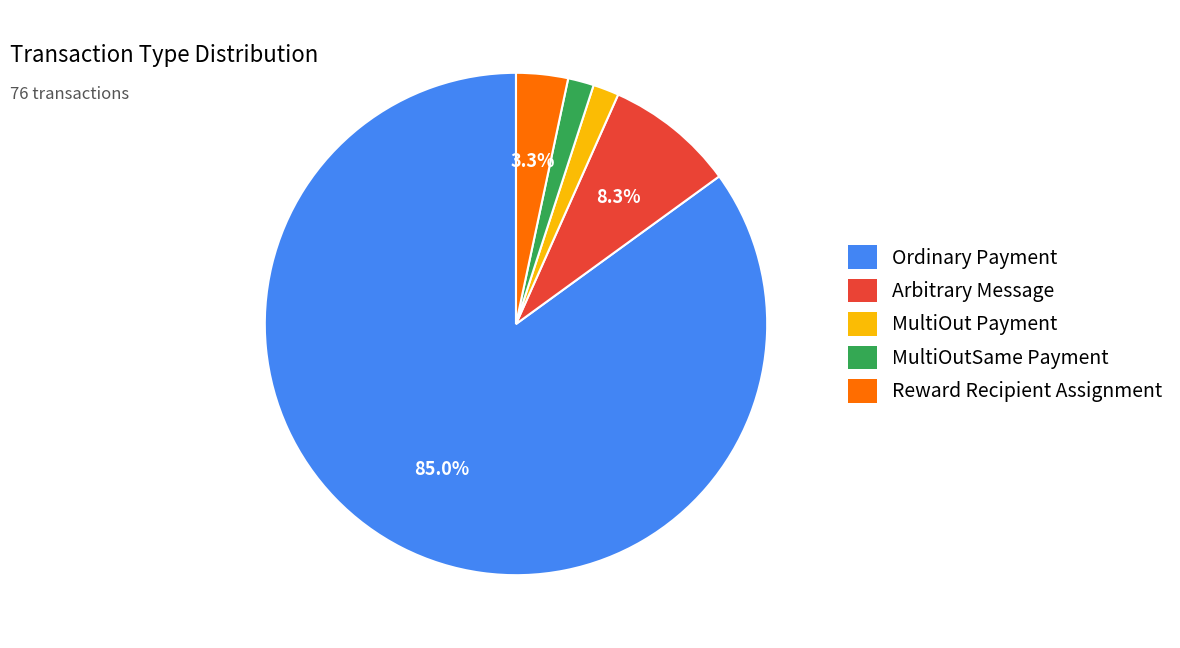

Which has a higher value, MultiOut Payment or Ordinary Payment?

Ordinary Payment